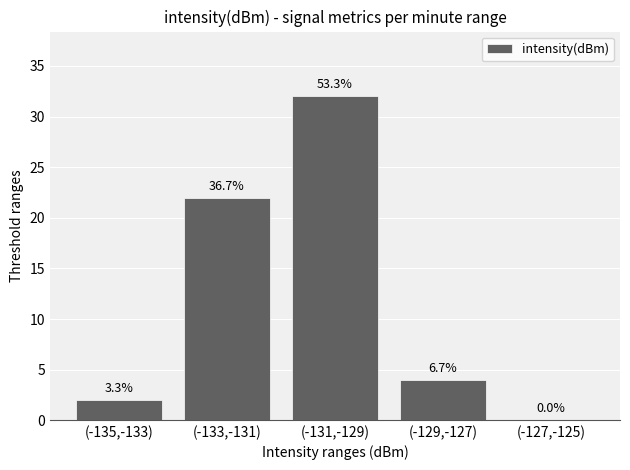

Reading right to left, list all the values displayed in this chart.

(-127,-125)=0	(-129,-127)=4	(-131,-129)=32	(-133,-131)=22	(-135,-133)=2